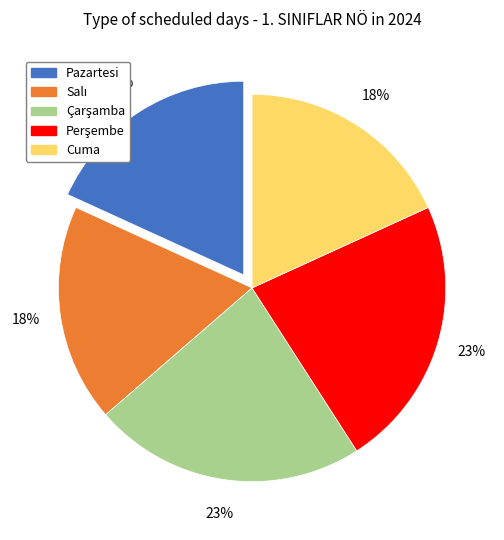

To the nearest percent, what is the difference between the largest and smallest slice percentages?

5%